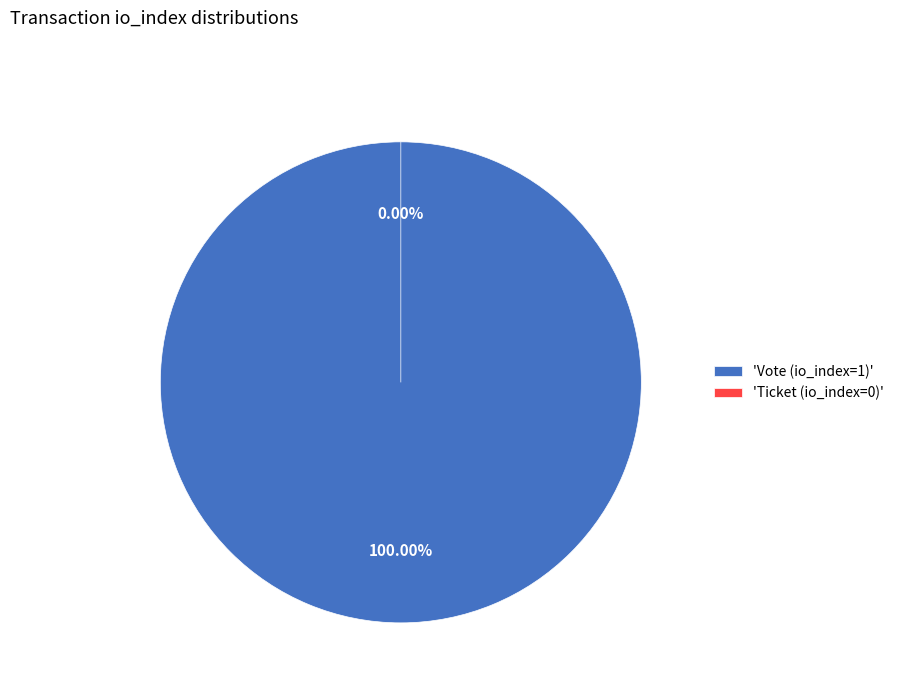

What is the smallest slice in the pie chart?

Ticket (io_index=0)